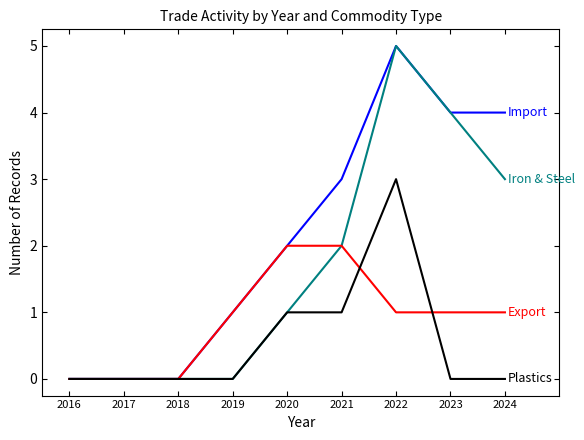

What is the spread (max minus min) of values at 2024?

4